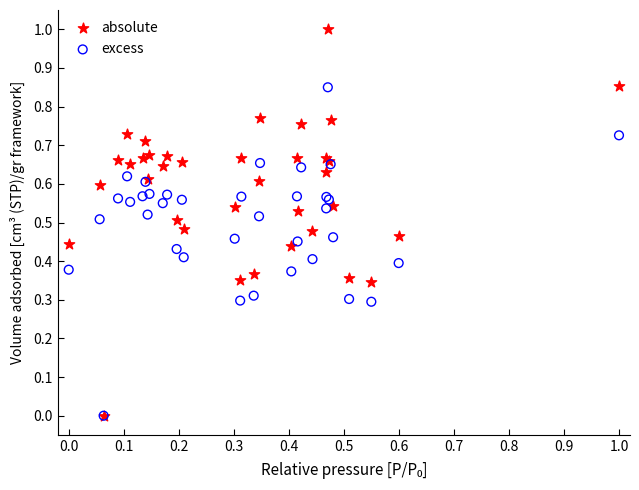

Which series contains the highest Y value?

absolute